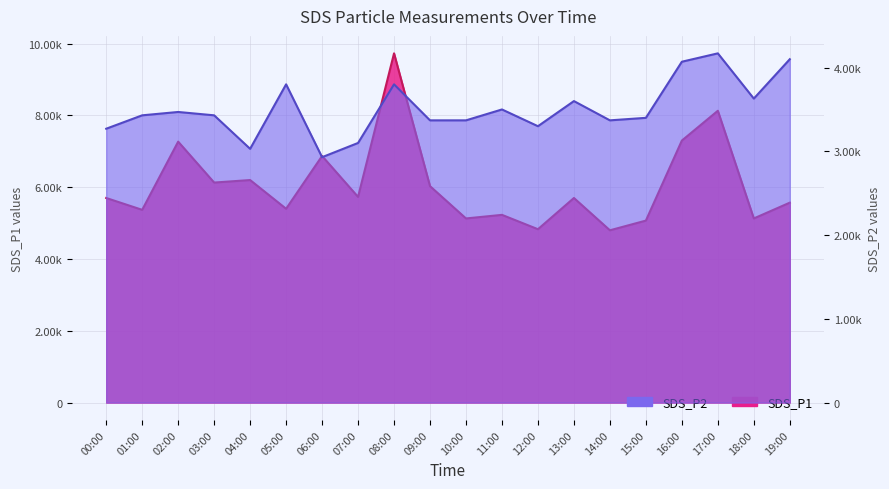

Reading right to left, transcribe all the data shown in this chart.

SDS_P1: 19:00=5570.0	18:00=5130.0	17:00=8130.0	16:00=7300.0	15:00=5070.0	14:00=4800.0	13:00=5700.0	12:00=4830.0	11:00=5230.0	10:00=5130.0	09:00=6030.0	08:00=9730.0	07:00=5730.0	06:00=6870.0	05:00=5400.0	04:00=6200.0	03:00=6130.0	02:00=7270.0	01:00=5370.0	00:00=5700.0
SDS_P2: 19:00=4100.0	18:00=3630.0	17:00=4170.0	16:00=4070.0	15:00=3400.0	14:00=3370.0	13:00=3600.0	12:00=3300.0	11:00=3500.0	10:00=3370.0	09:00=3370.0	08:00=3800.0	07:00=3100.0	06:00=2930.0	05:00=3800.0	04:00=3030.0	03:00=3430.0	02:00=3470.0	01:00=3430.0	00:00=3270.0